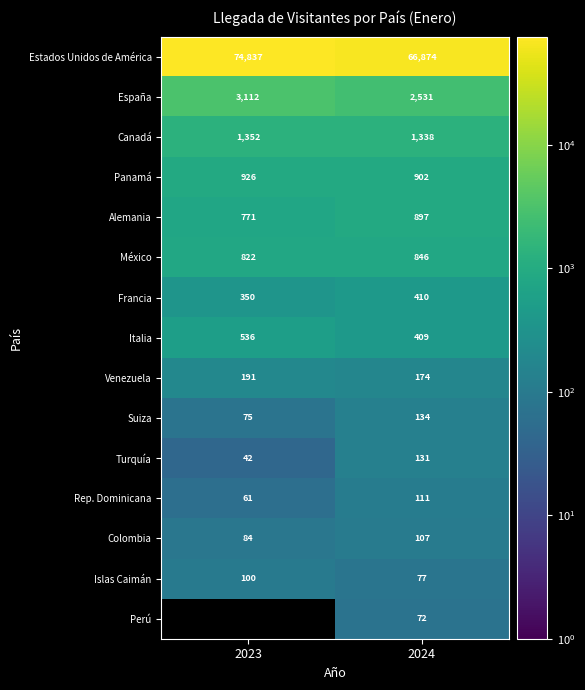

Is the value of Venezuela at 2024 greater than the value of España at 2023?

No